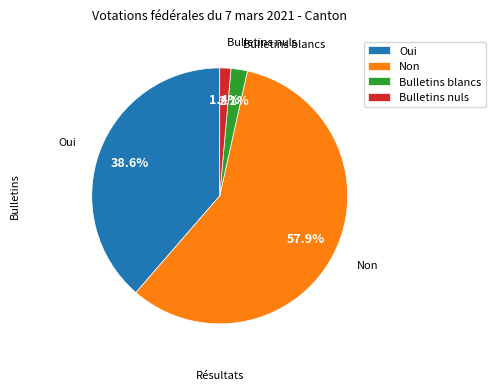

Does Oui represent more than half of the total?

No